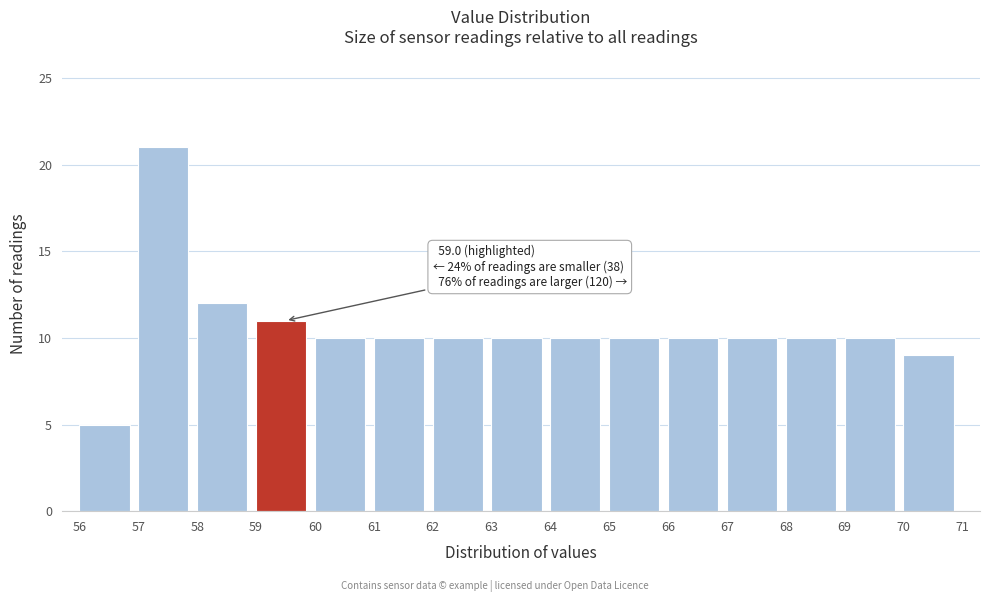

Which range on the x-axis has the tallest bar?

57 to 58